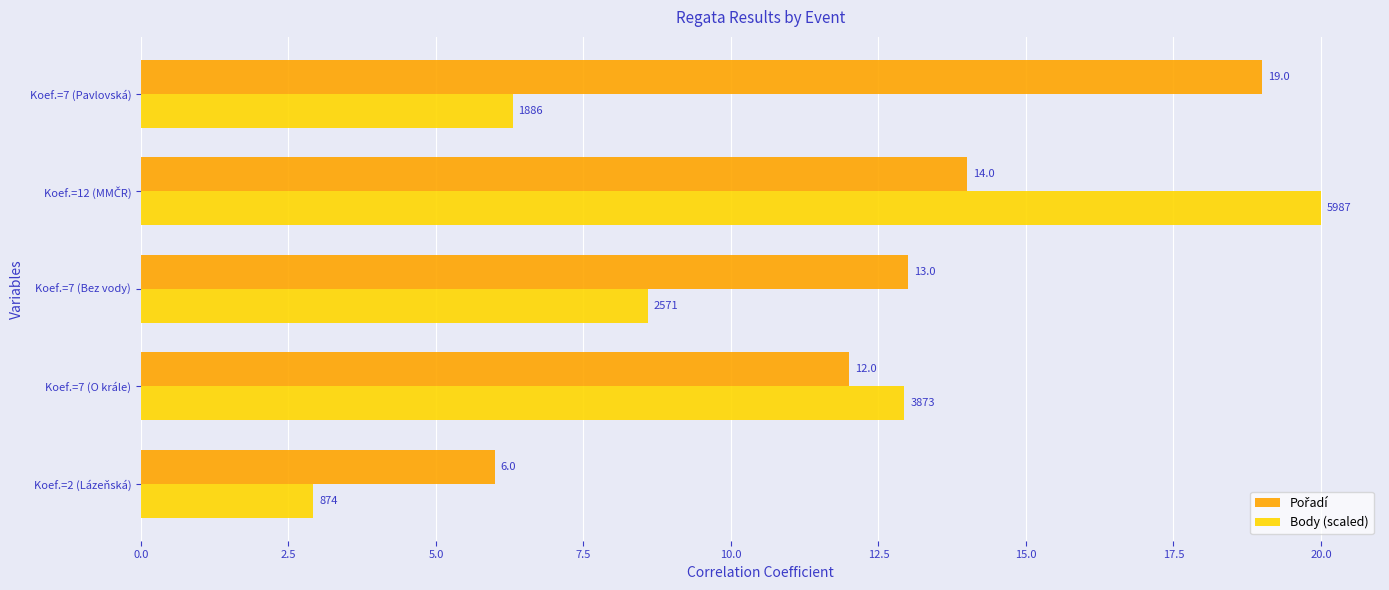

Which series has the widest spread of values?

Body (scaled)